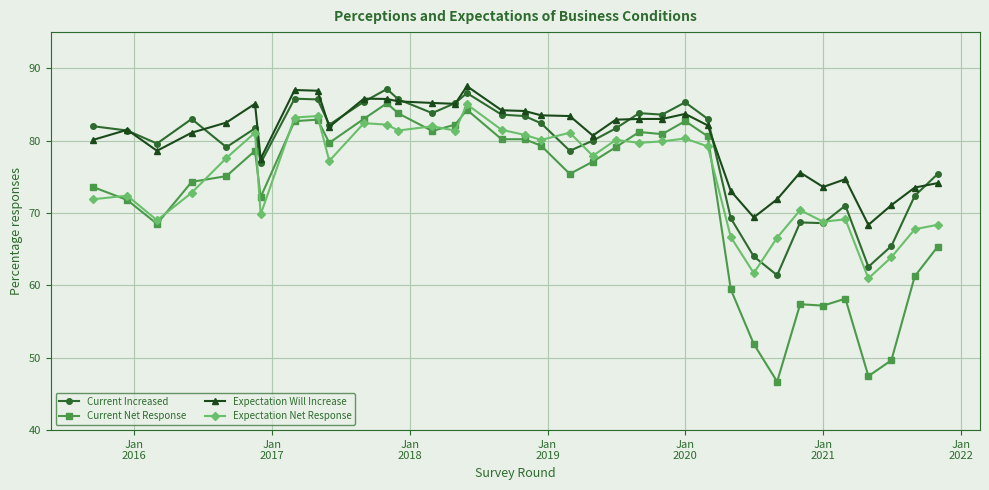

True or false: Current Increased and Current Net Response intersect in this chart.

False